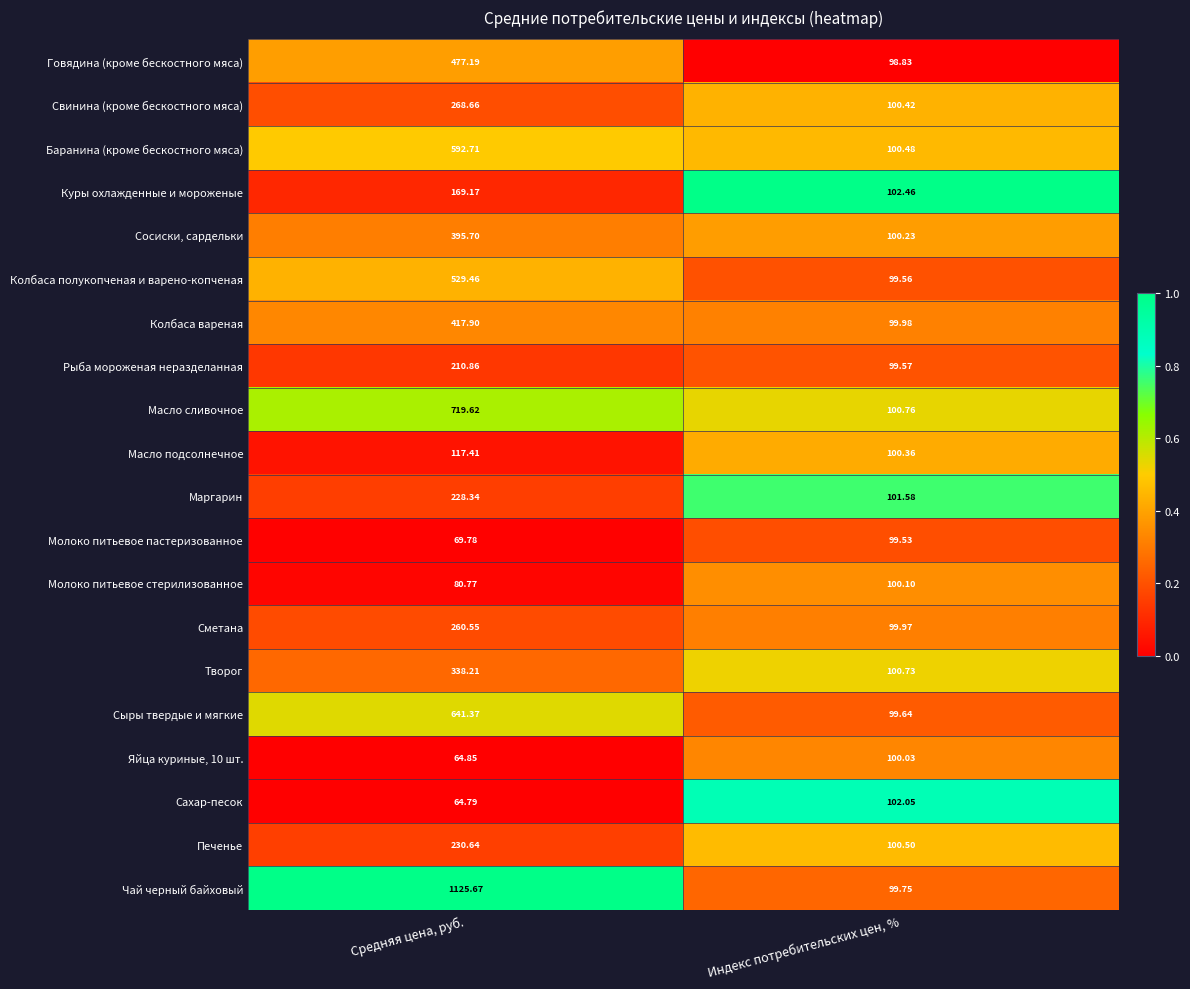

Which series has the largest range (max minus min)?

Чай черный байховый